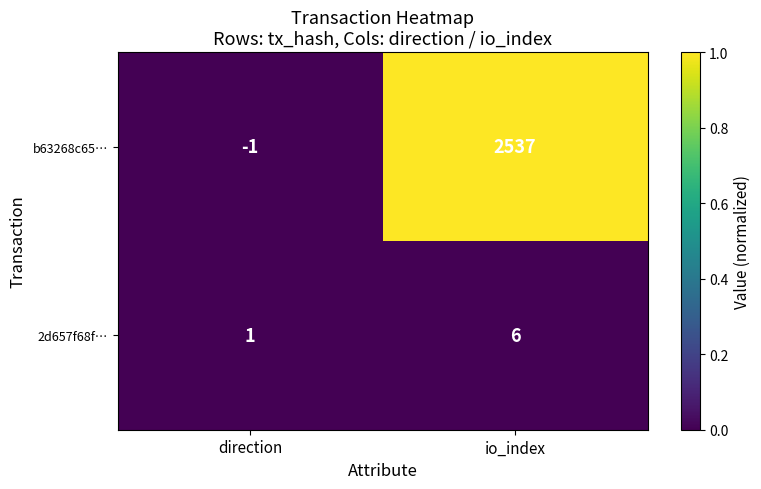

Where is b63268c65… nearest to the value 1268?

direction